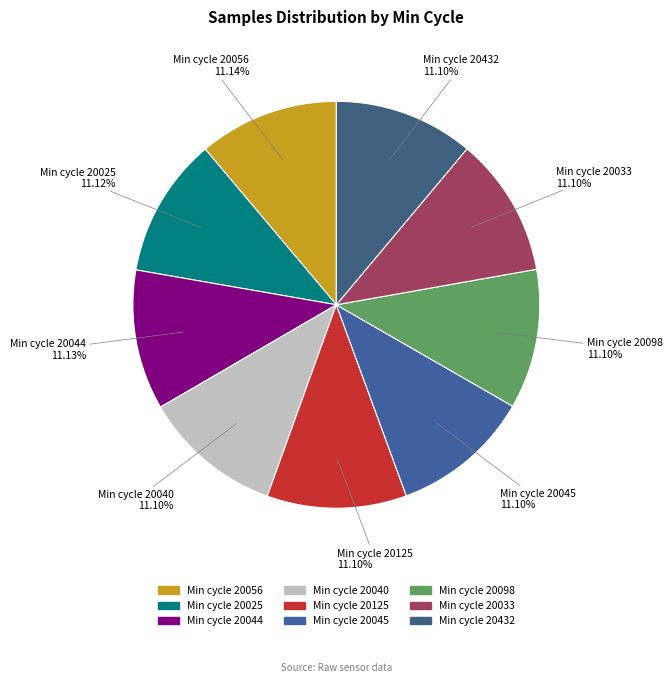

Is there a majority slice in this chart?

No